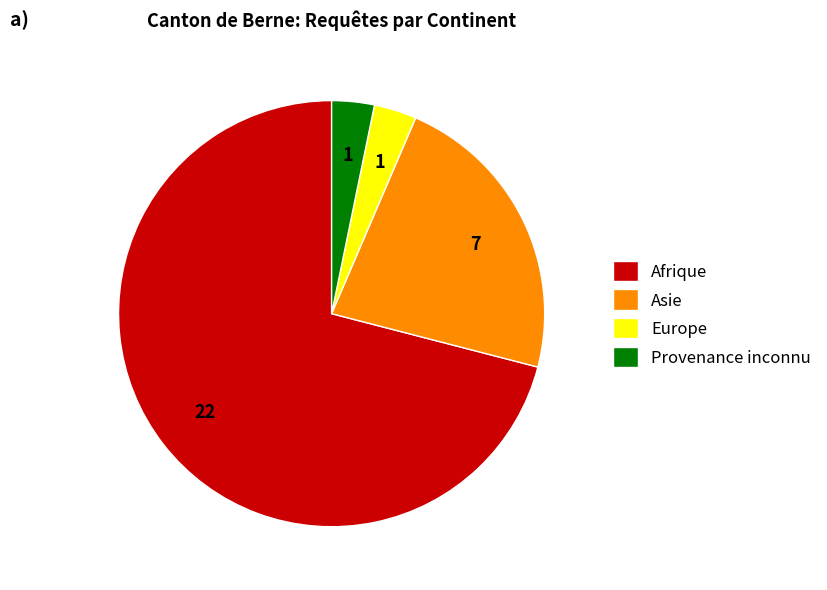

What is the largest slice in the pie chart?

Afrique